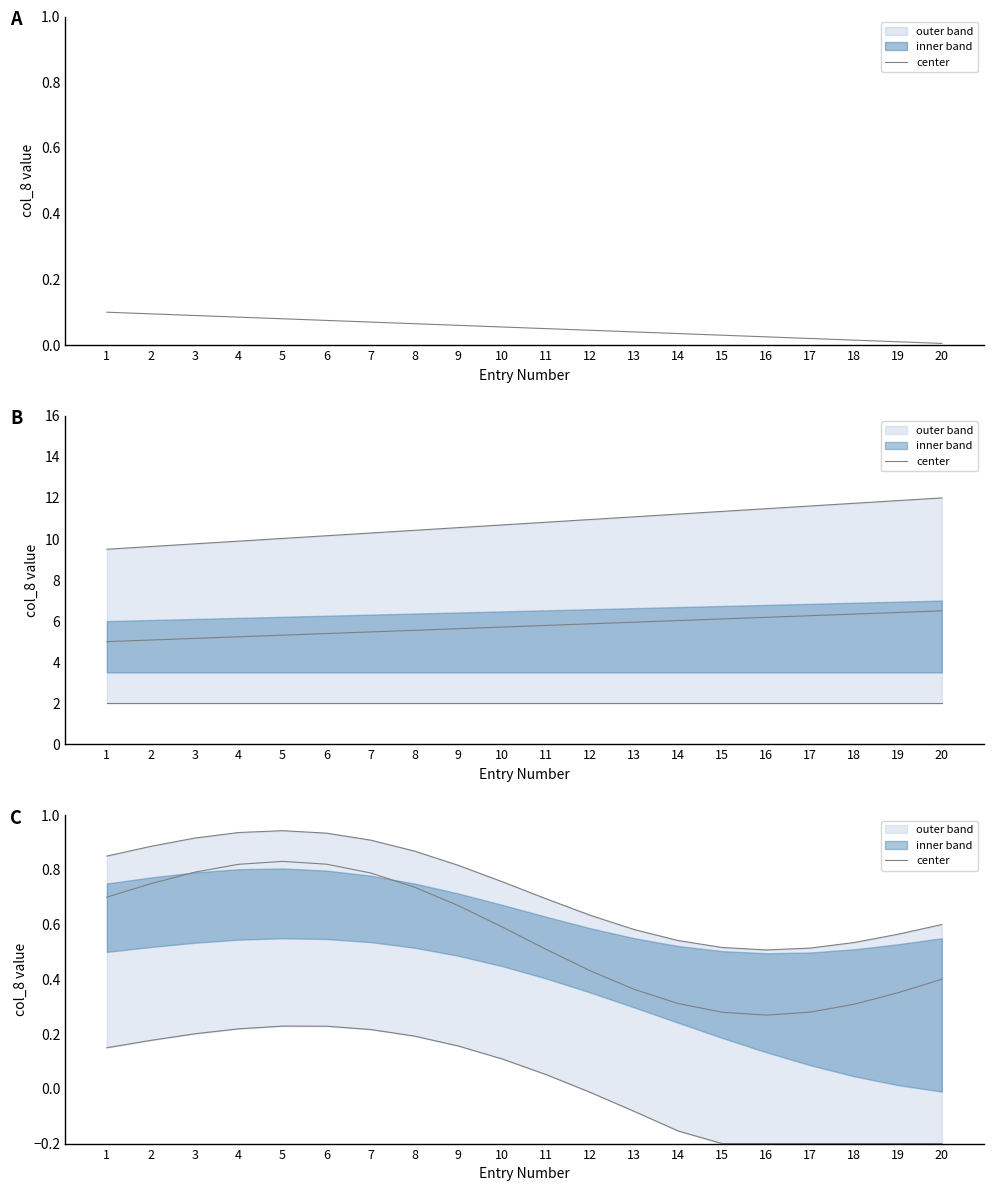

Rank the categories by value from highest to lowest.

5, 6, 4, 3, 7, 2, 8, 1, 9, 10, 11, 12, 20, 13, 19, 14, 18, 17, 15, 16